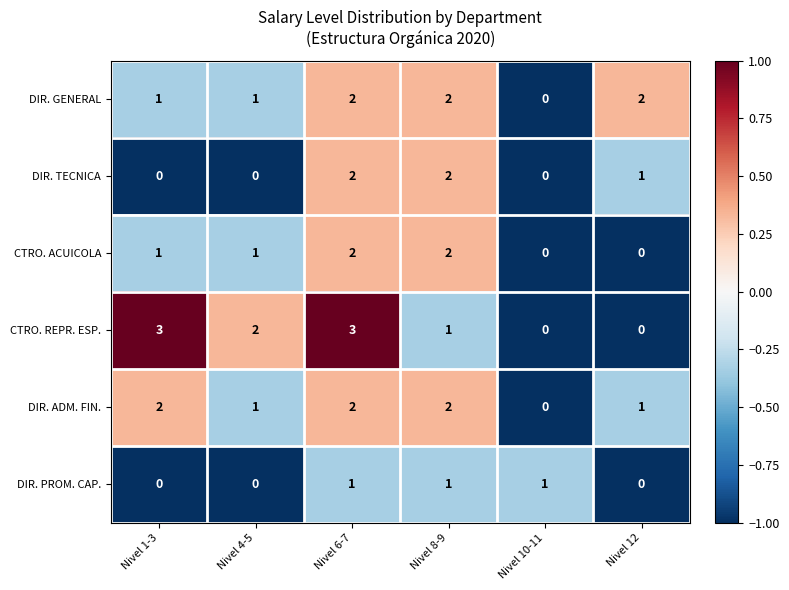

True or false: DIR. ADM. FIN. has a value of 2 at Nivel 1-3.

True